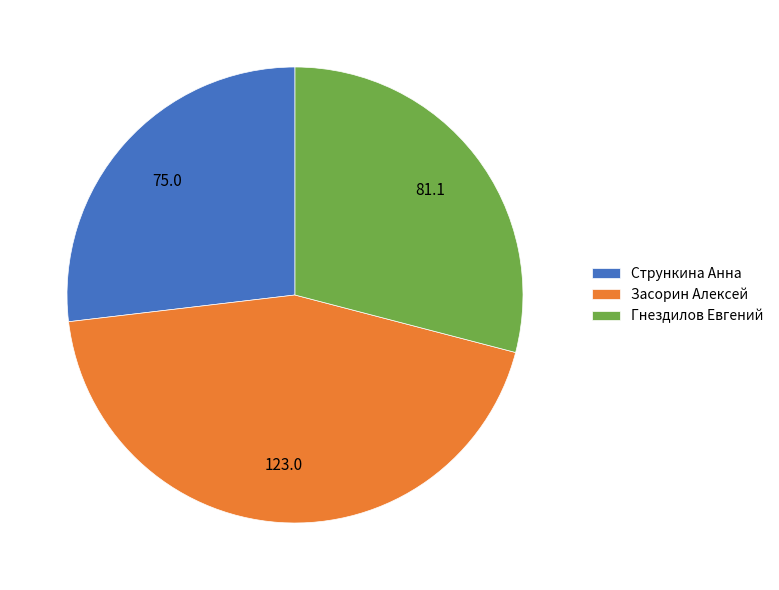

Is the sum of Стрункина Анна and Гнездилов Евгений greater than half?

Yes